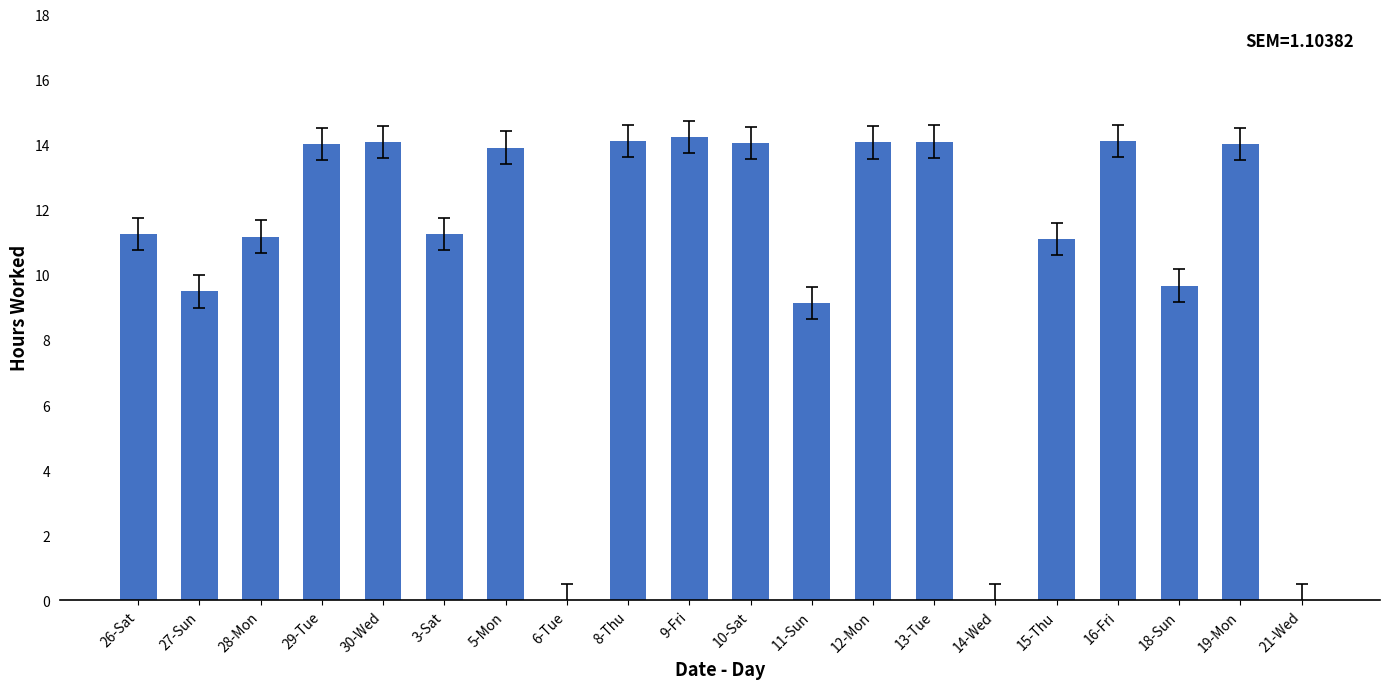

What is the ratio of the value at 16-Fri to the value at 9-Fri?

1.0